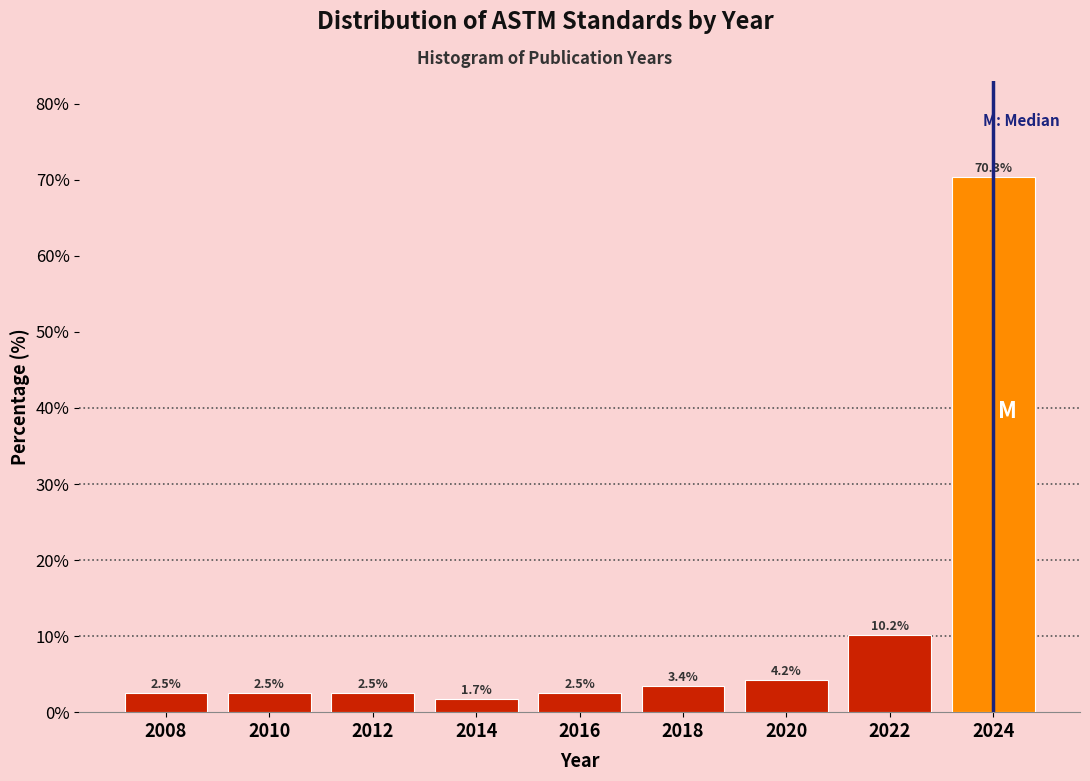

Reading left to right, extract all data points from this chart.

2008=2.5	2010=2.5	2012=2.5	2014=1.7	2016=2.5	2018=3.4	2020=4.2	2022=10.2	2024=70.3